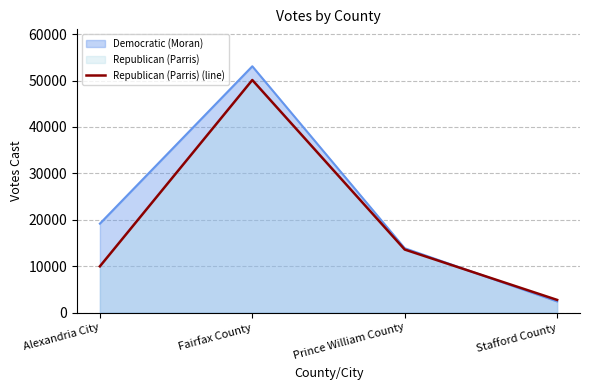

List the series in order of their overall mean, highest first.

Democratic (Moran), Republican (Parris) (line)